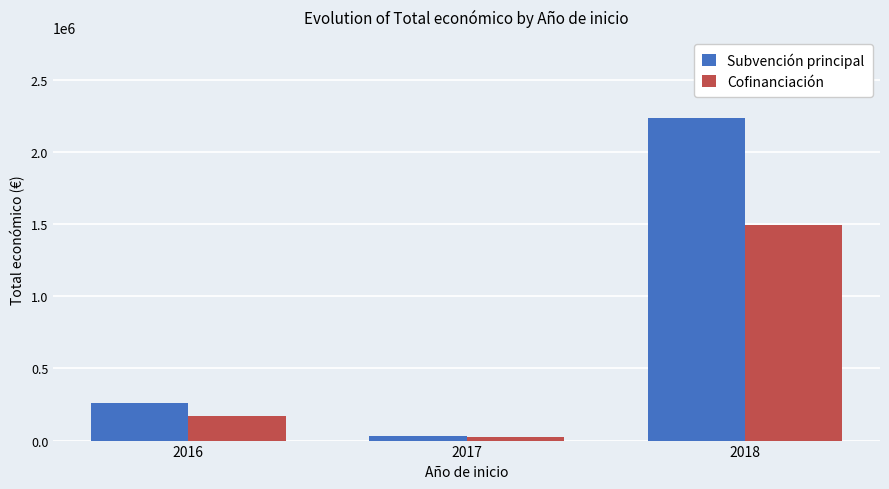

What is the sum of the Cofinanciación values at 2016 and 2018?

1663902.4